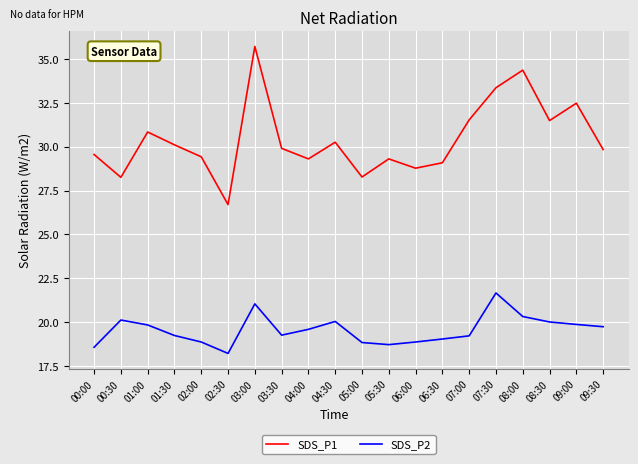

Between 04:30 and 05:30, which series saw the biggest shift?

SDS_P2